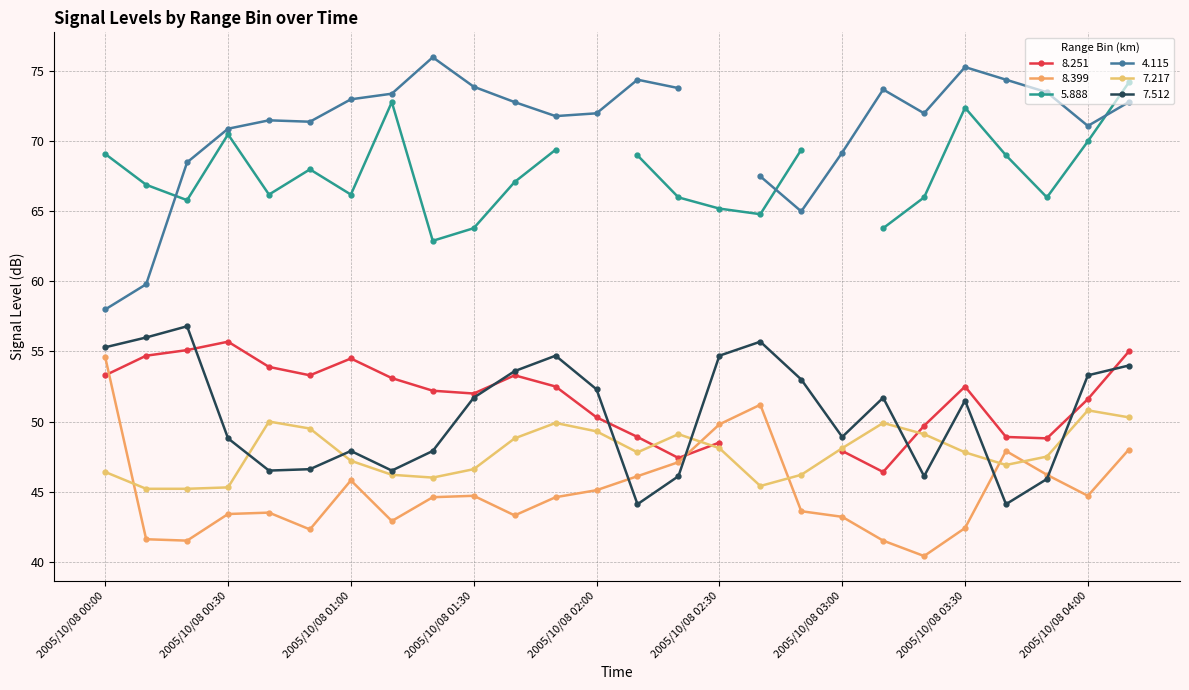

How many values in the   8.399 series are below 44?

12